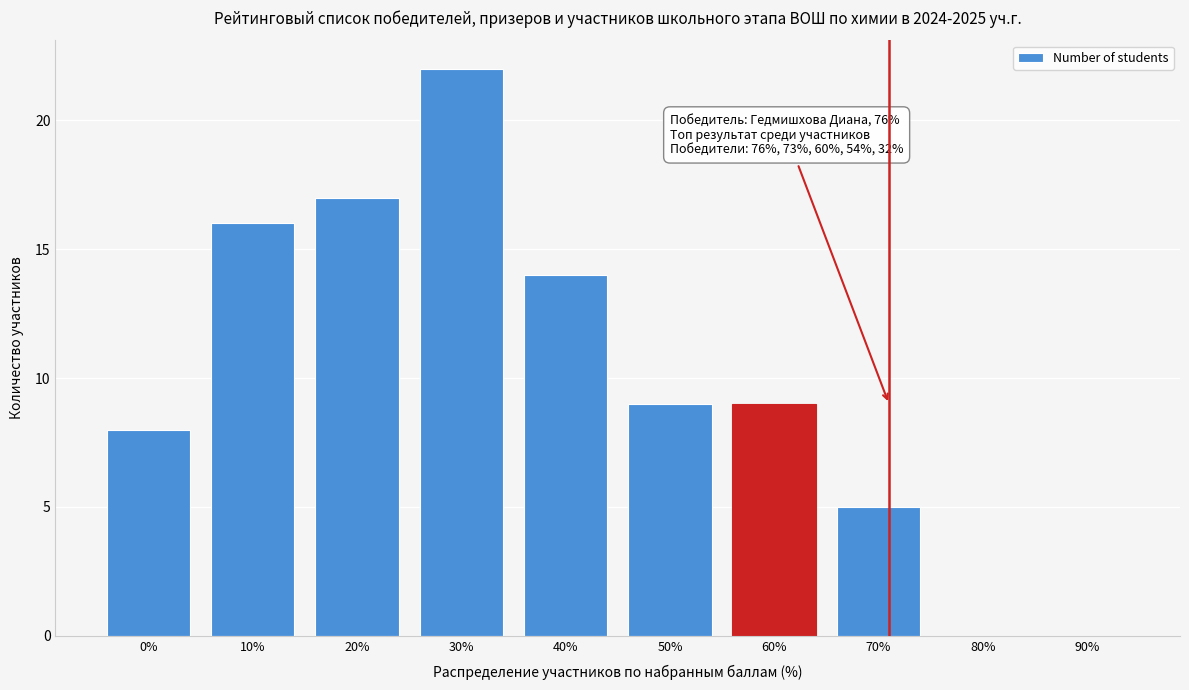

Reading left to right, transcribe all the data shown in this chart.

0%=8	10%=16	20%=17	30%=22	40%=14	50%=9	60%=9	70%=5	80%=0	90%=0